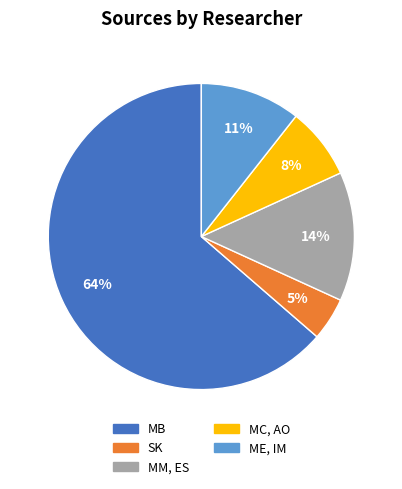

Rank the categories by value from highest to lowest.

MB, MM, ES, ME, IM, MC, AO, SK